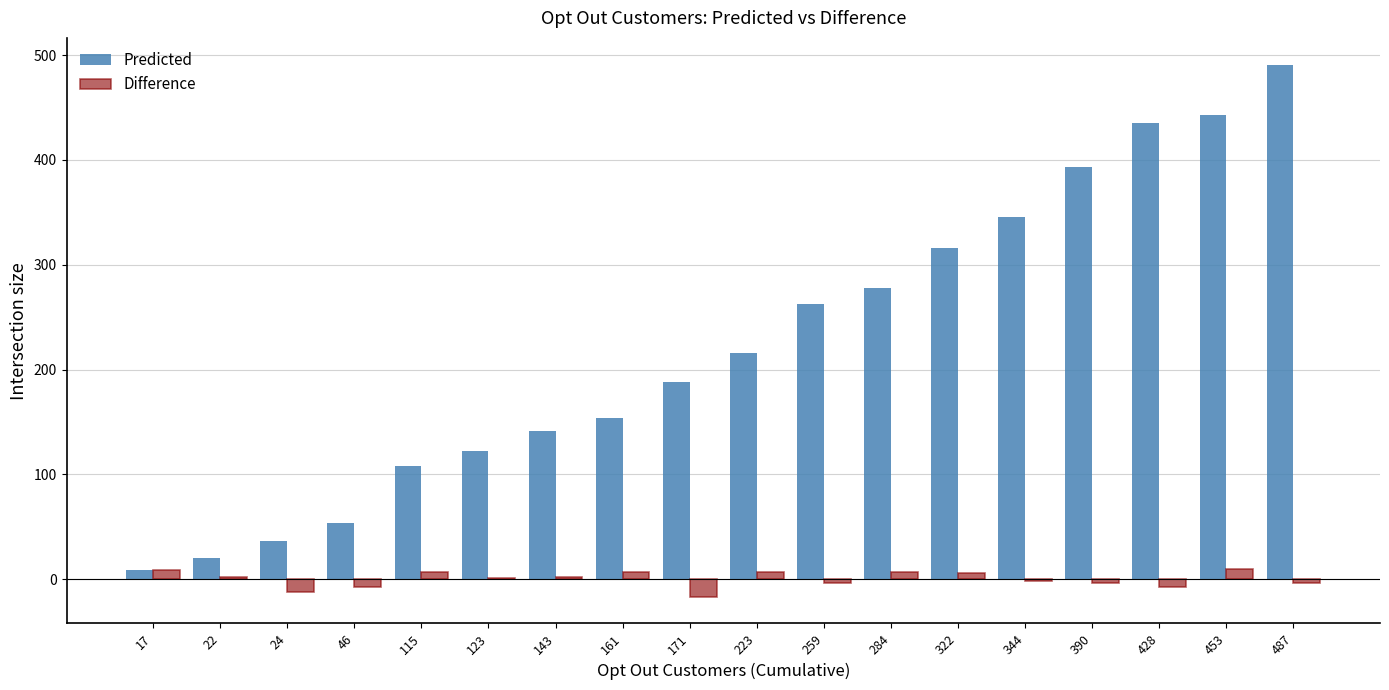

At which label is Predicted closest to 249?

259